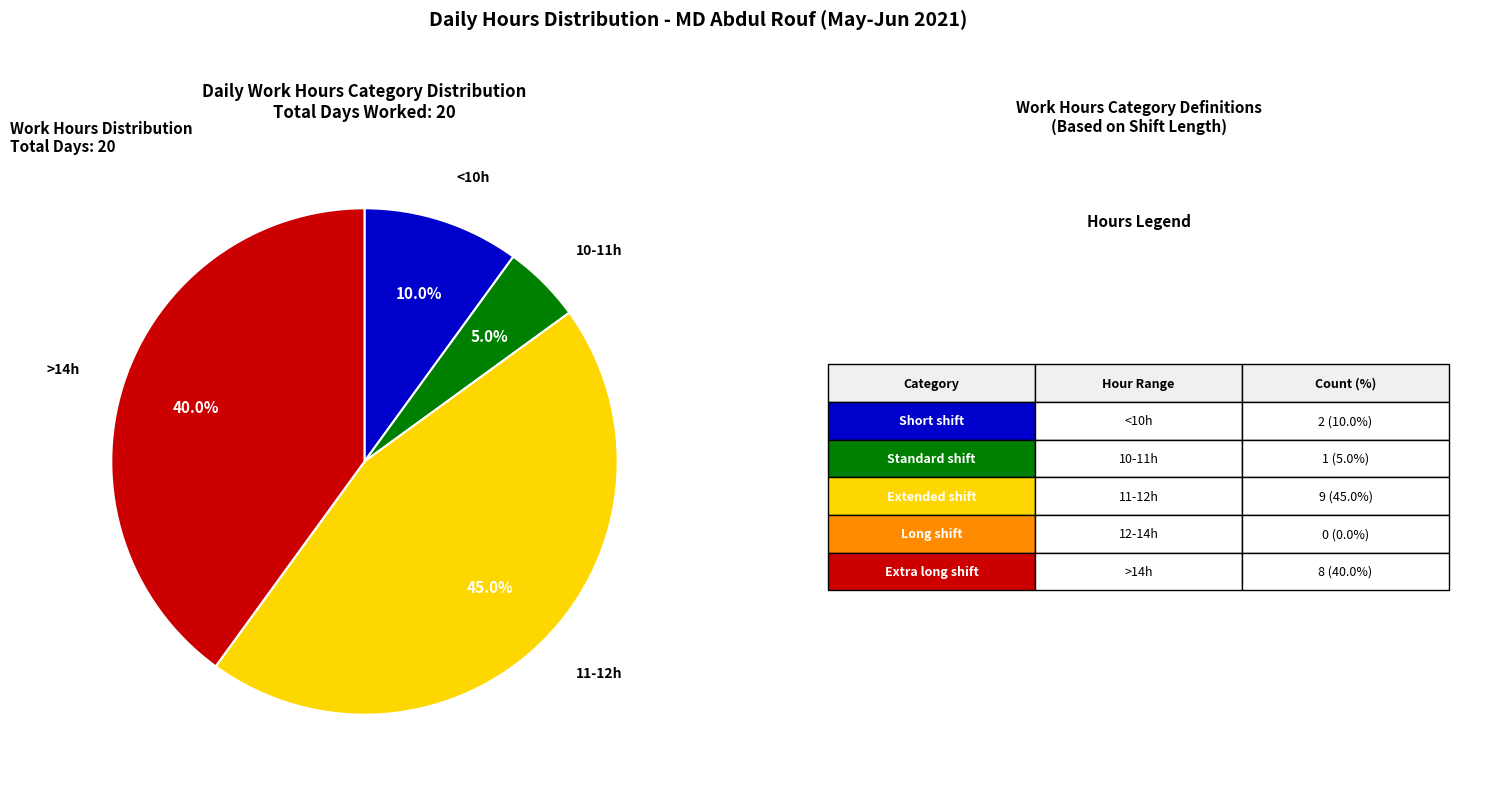

Is there any slice that represents more than half of the pie?

No